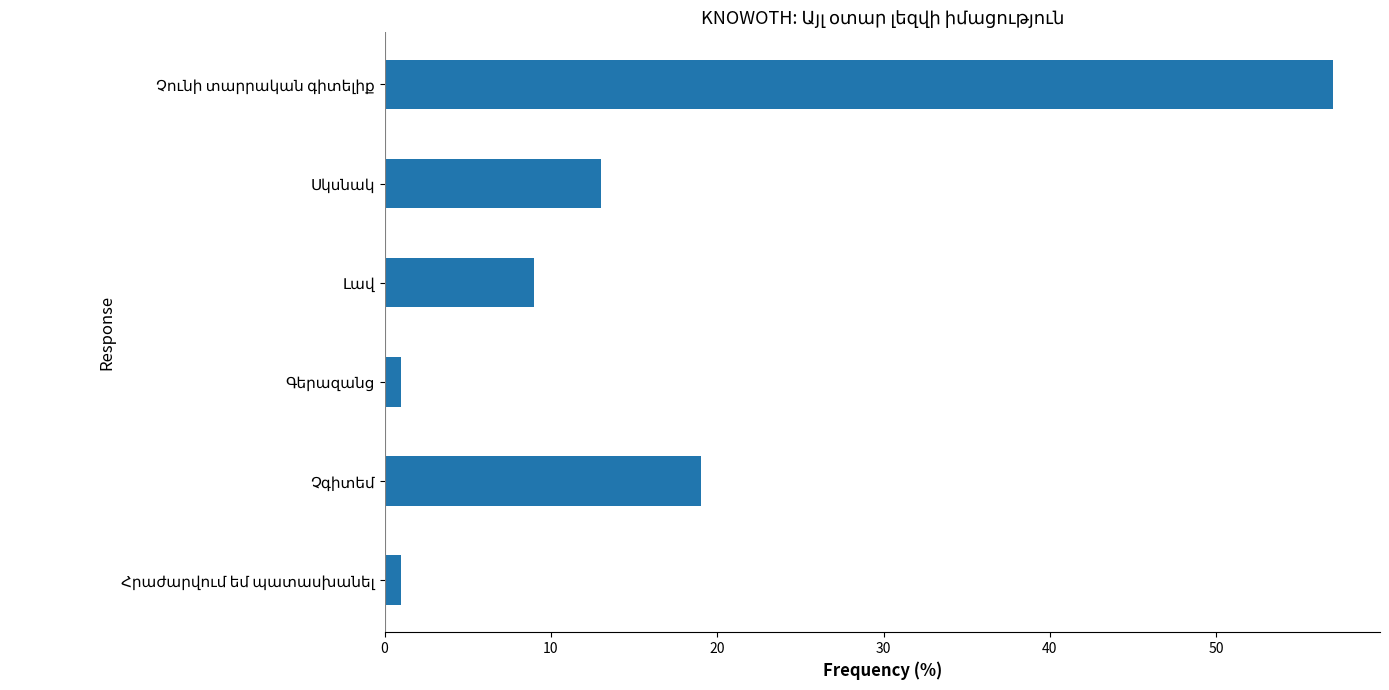

What is the average value?

17